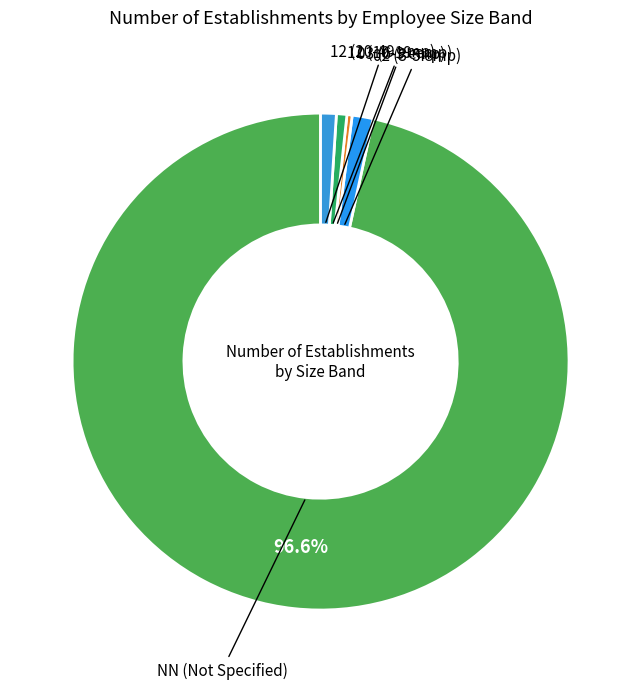

Combined, do 03 (6-9 emp) and NN (Not Specified) account for over 50%?

Yes